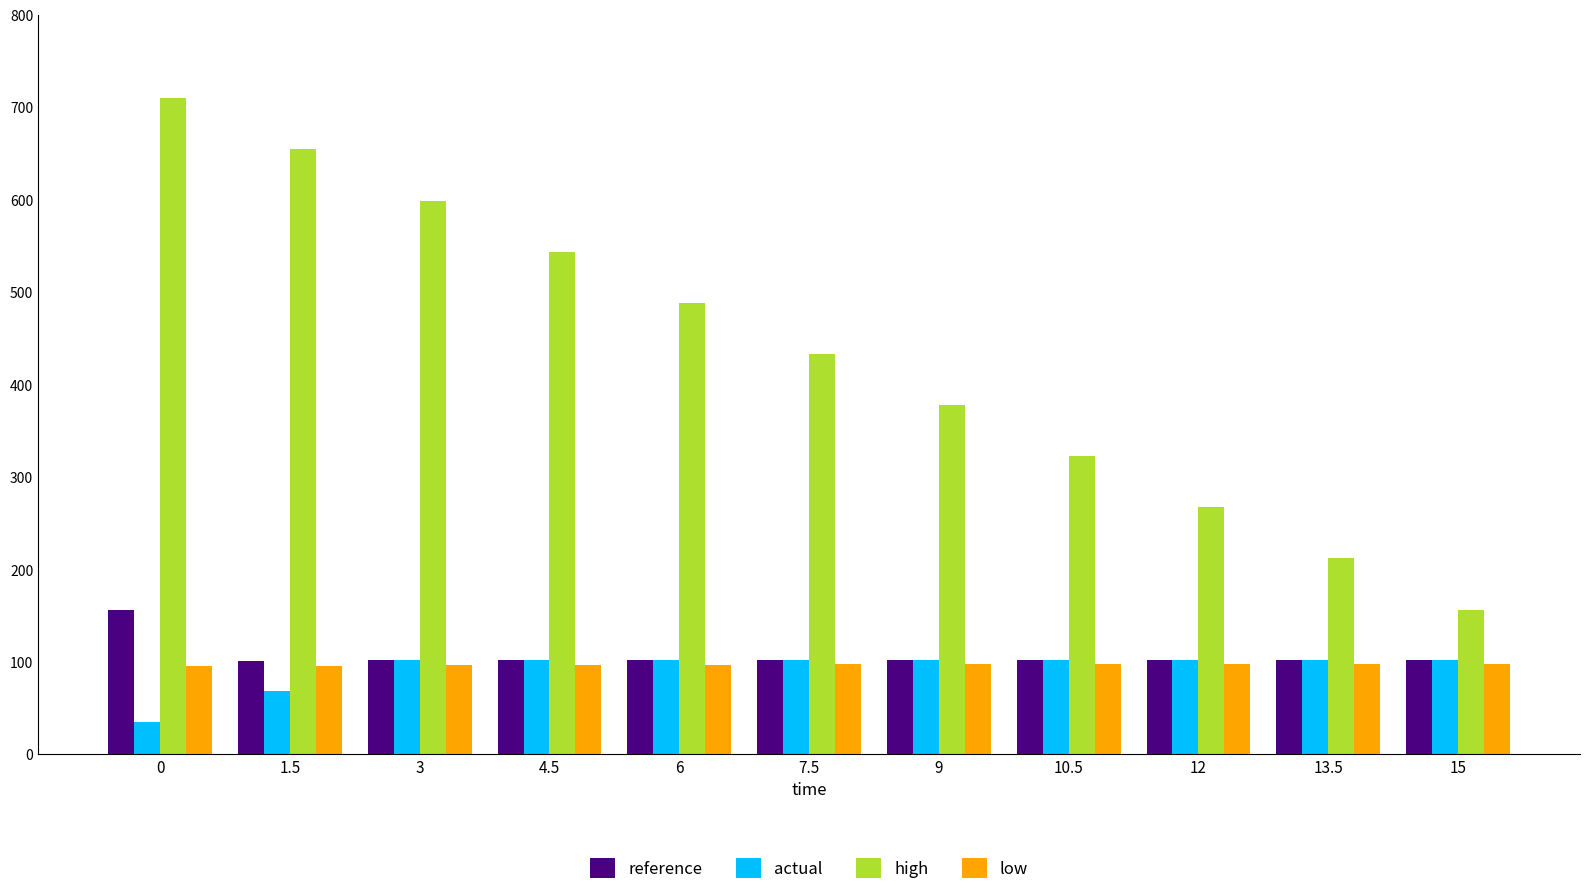

Between 9 and 15, which series saw the biggest shift?

high